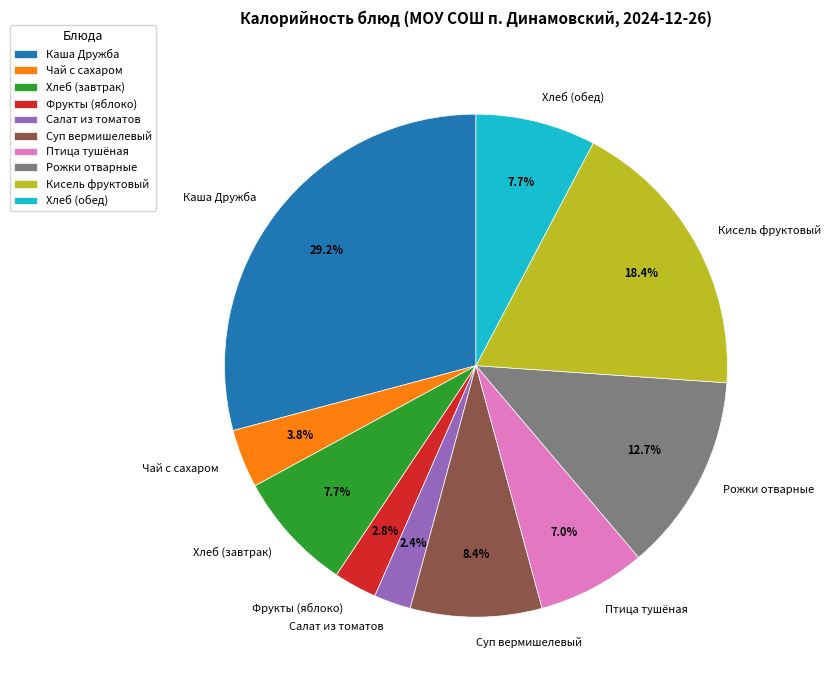

Does Чай с сахаром represent more than half of the total?

No